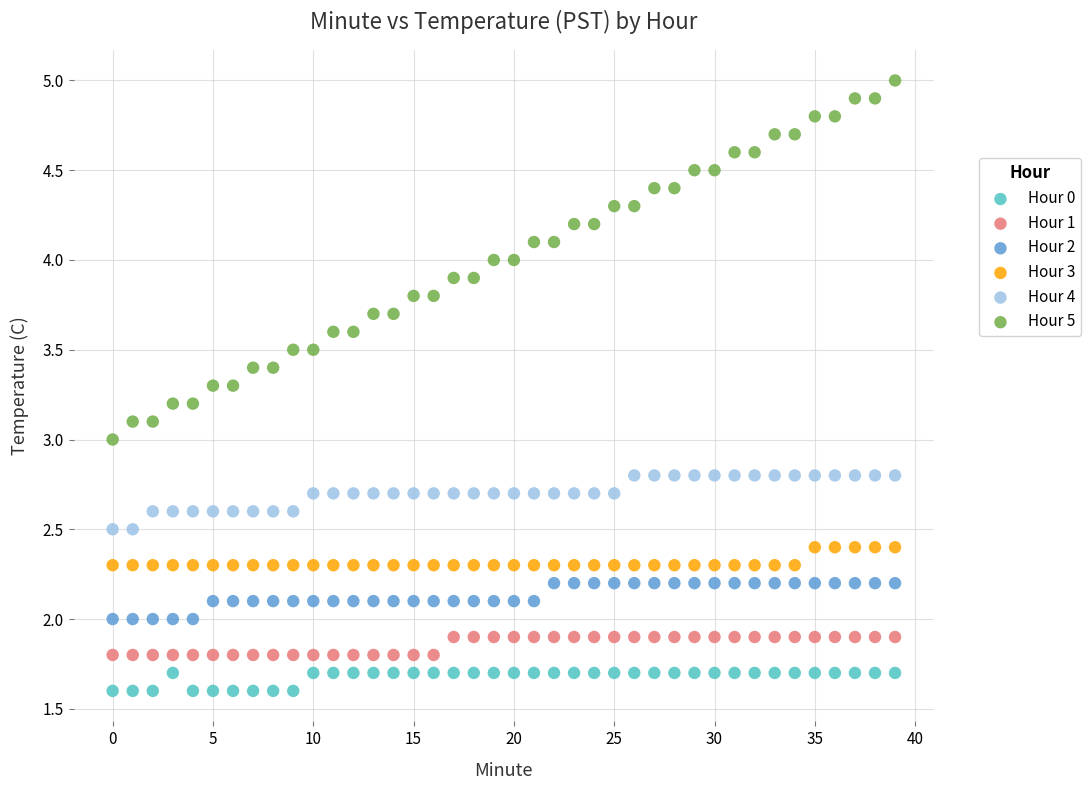

Which series has the widest spread of Y values?

Hour 5